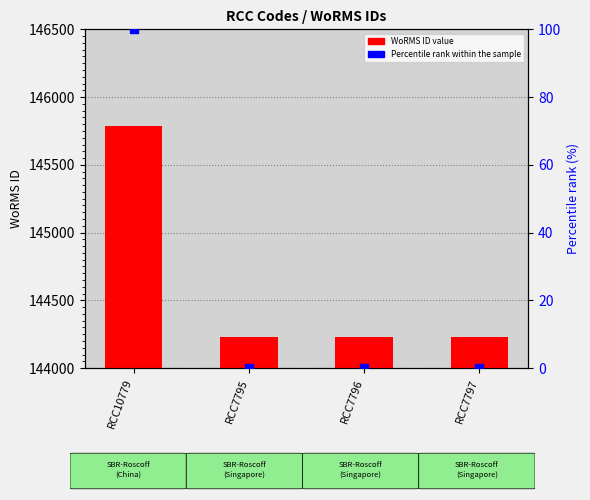

Which series reaches the minimum Y coordinate?

Percentile rank within the sample